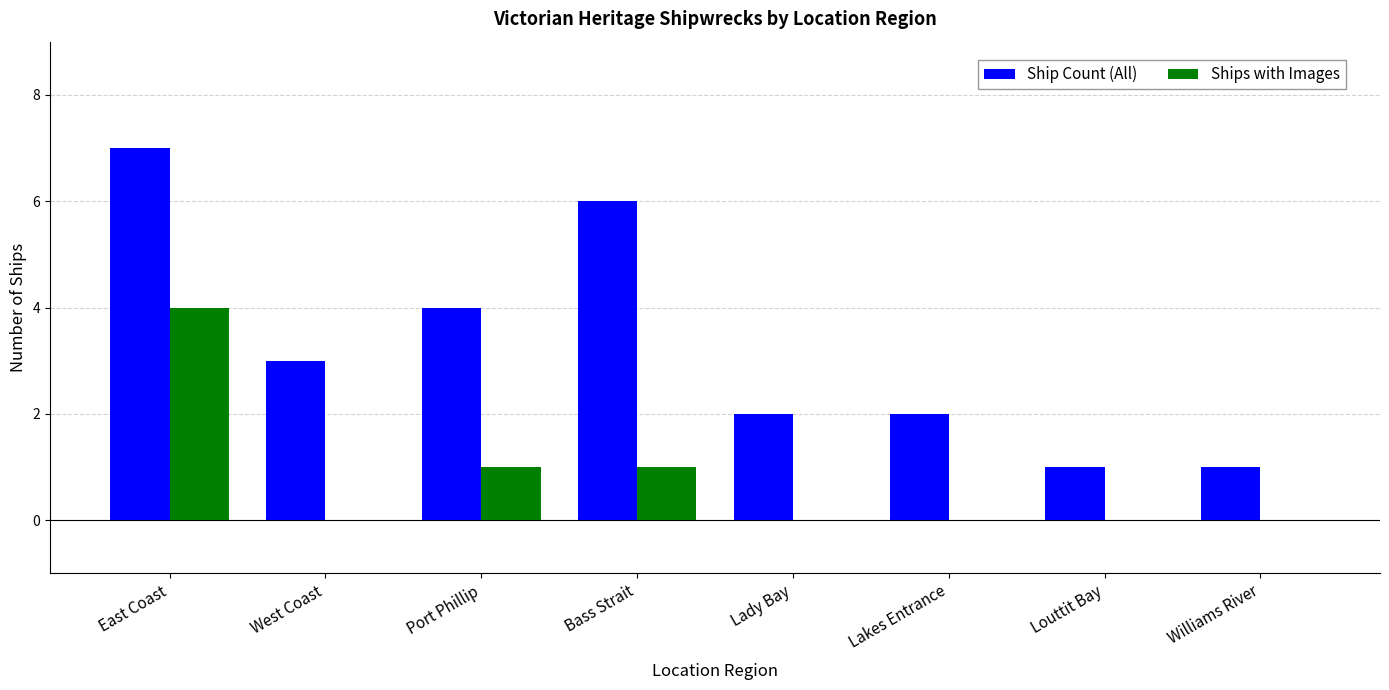

Which series changed the most between West Coast and Williams River?

Ship Count (All)